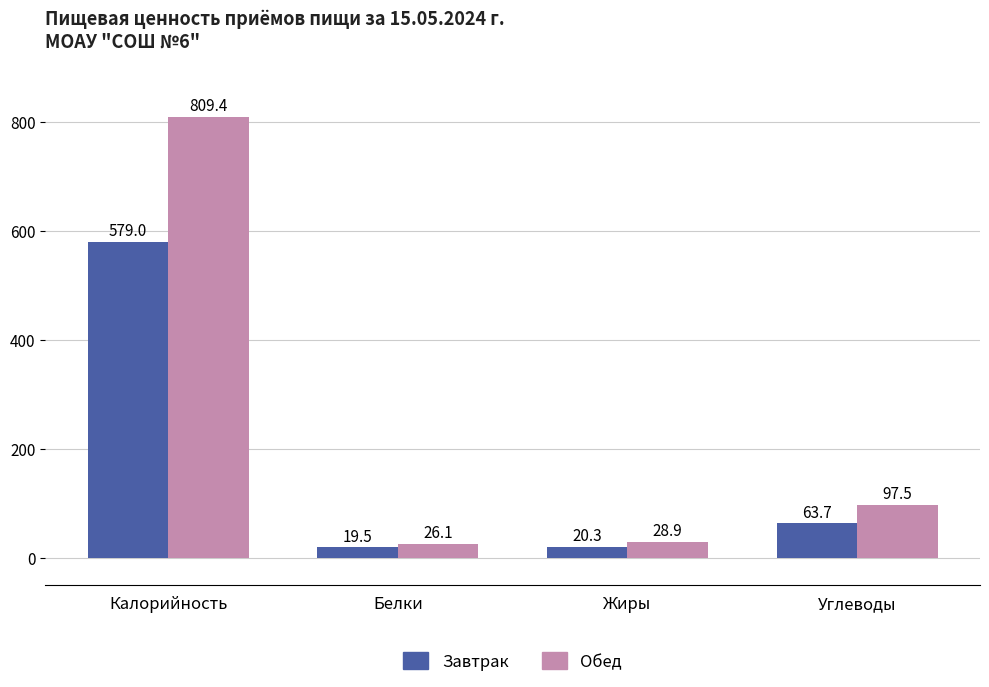

What is the spread (max minus min) of values at Белки?

6.6